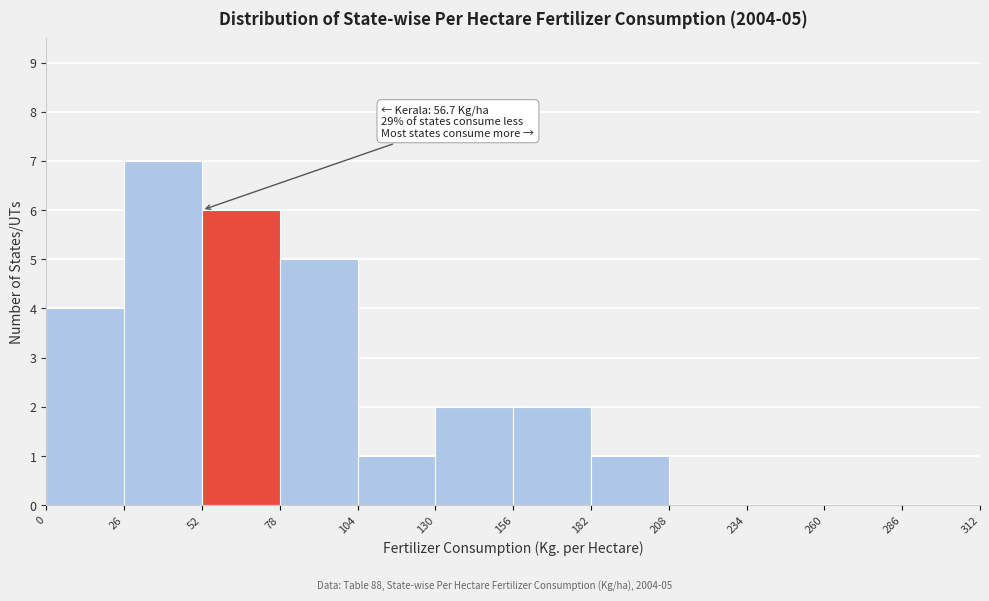

Over which range of the x-axis is the bar tallest?

26 to 52